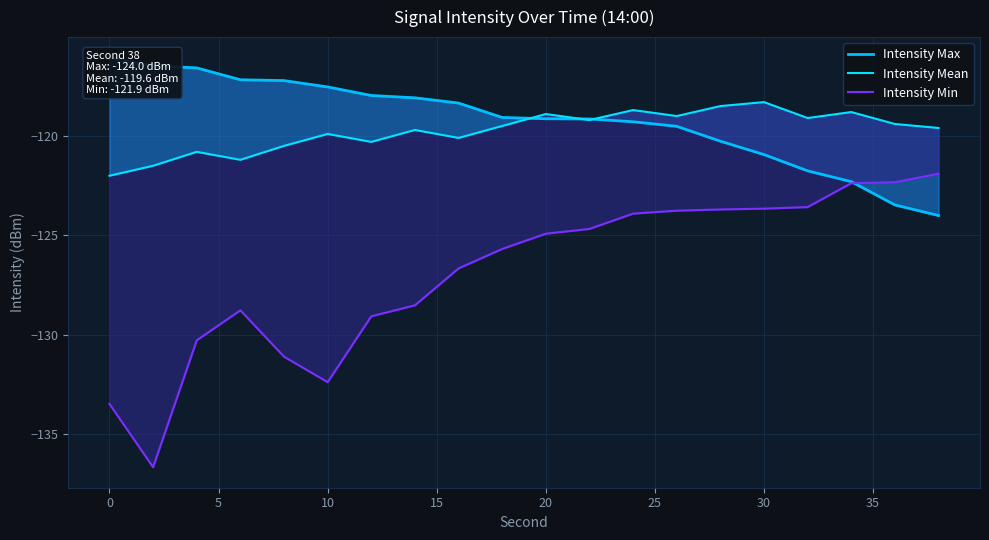

How many intersections are there between Intensity Max and Intensity Min?

1